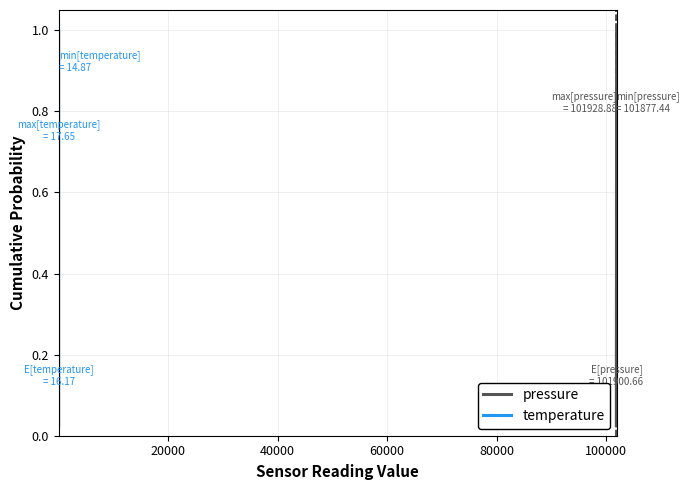

At how many categories does at least one series exceed 0?

40